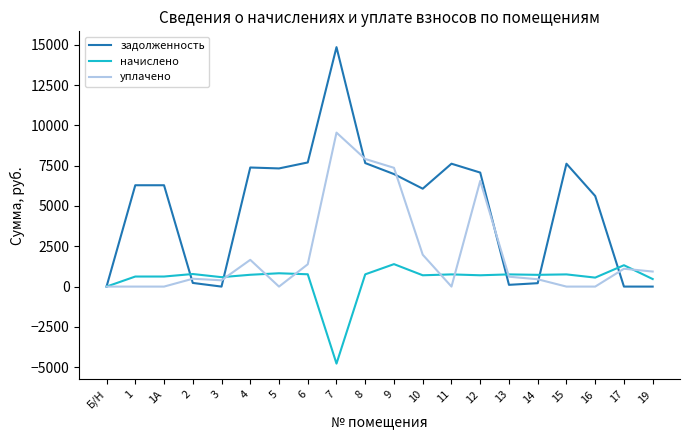

The value of начислено at 9 is 1393.0. True or false?

True